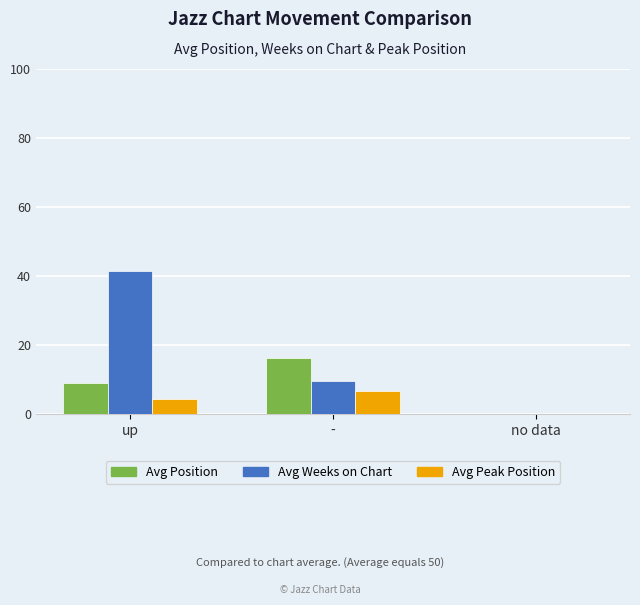

Between up and no data, which series saw the biggest shift?

Avg Weeks on Chart